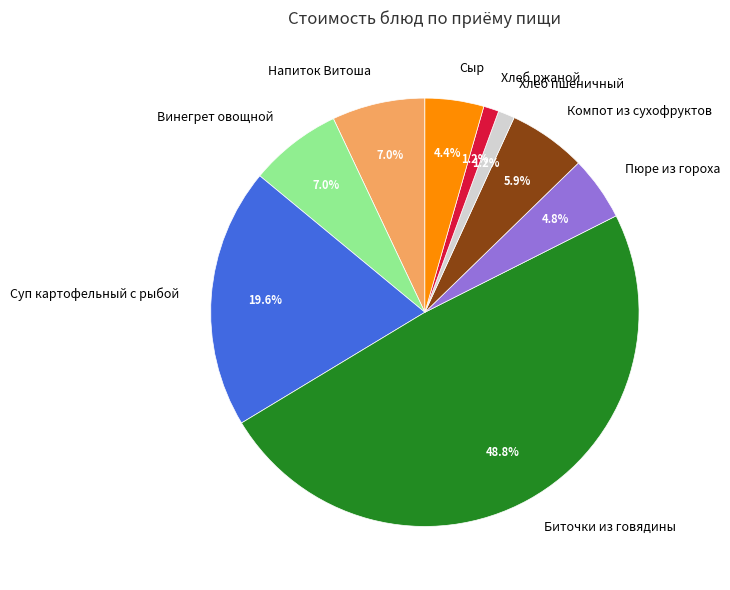

Is it true that Компот из сухофруктов is 14% of the pie?

False